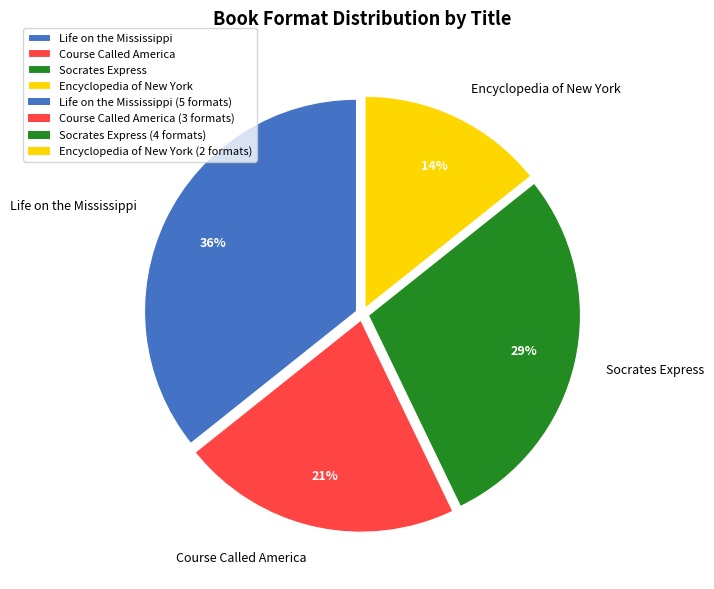

Between Life on the Mississippi and Encyclopedia of New York, which is larger?

Life on the Mississippi